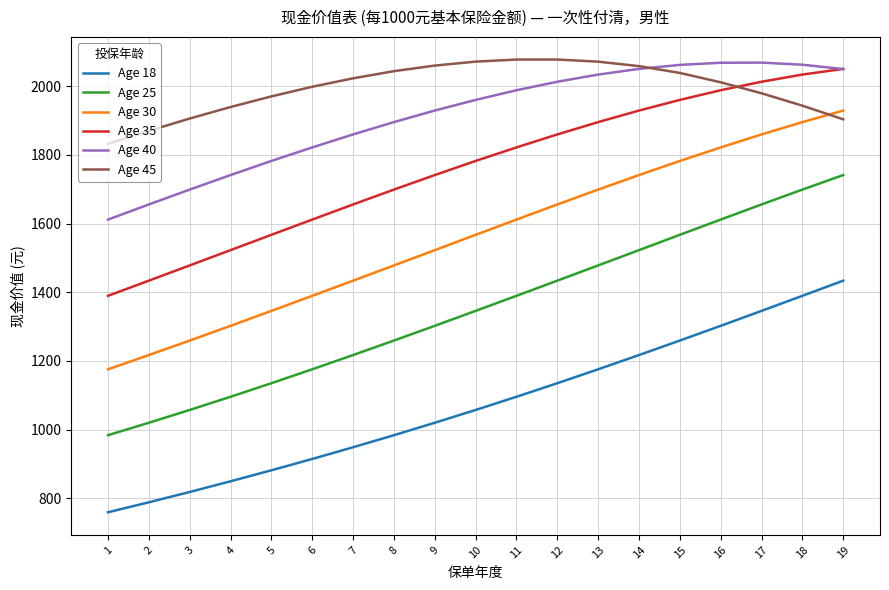

Rank the categories by Age 25 value from lowest to highest.

1, 2, 3, 4, 5, 6, 7, 8, 9, 10, 11, 12, 13, 14, 15, 16, 17, 18, 19